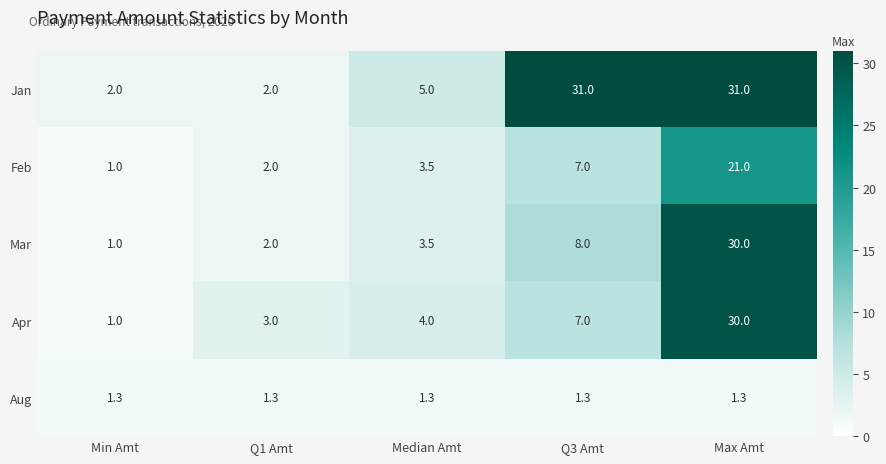

Which label corresponds to the smallest value in the chart?

Min Amt